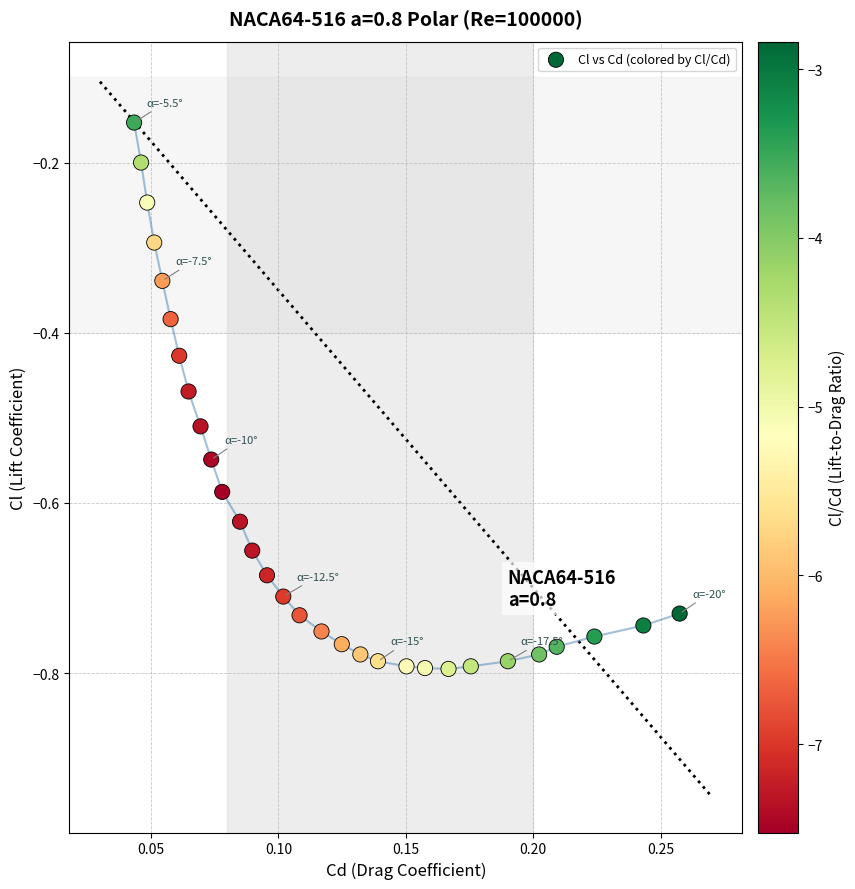

What is the range of Y values (max minus min)?

0.6